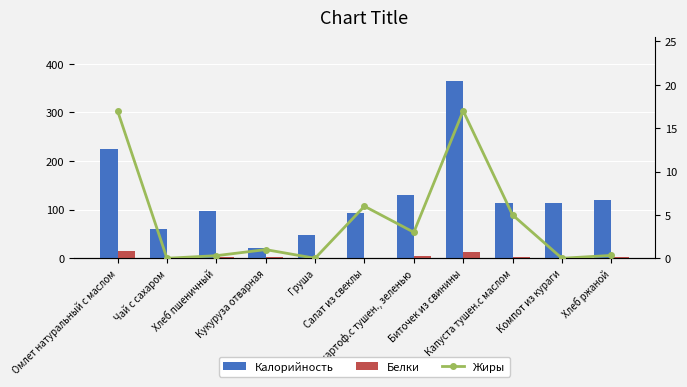

At Суп картоф.с тушен., зеленью, list the series in order from largest to smallest.

Калорийность, Белки, Жиры